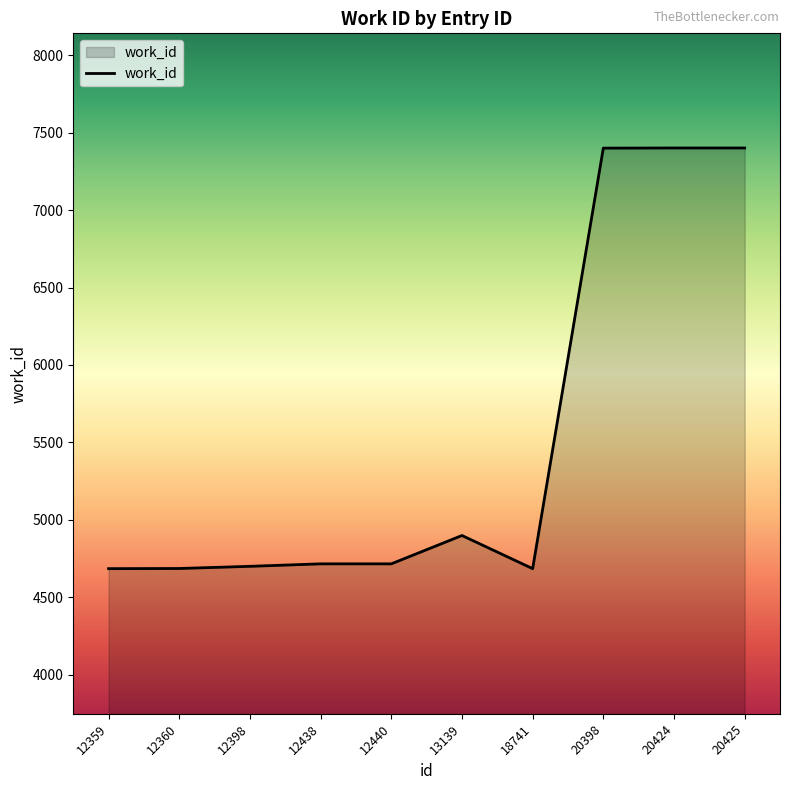

What is the average value?

5529